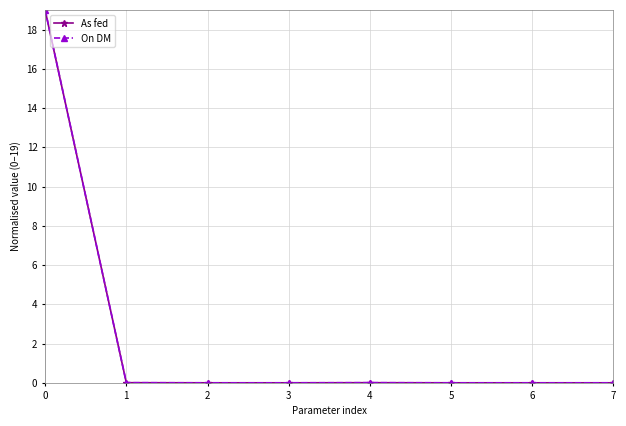

What is the highest value of the On DM series?

19.0